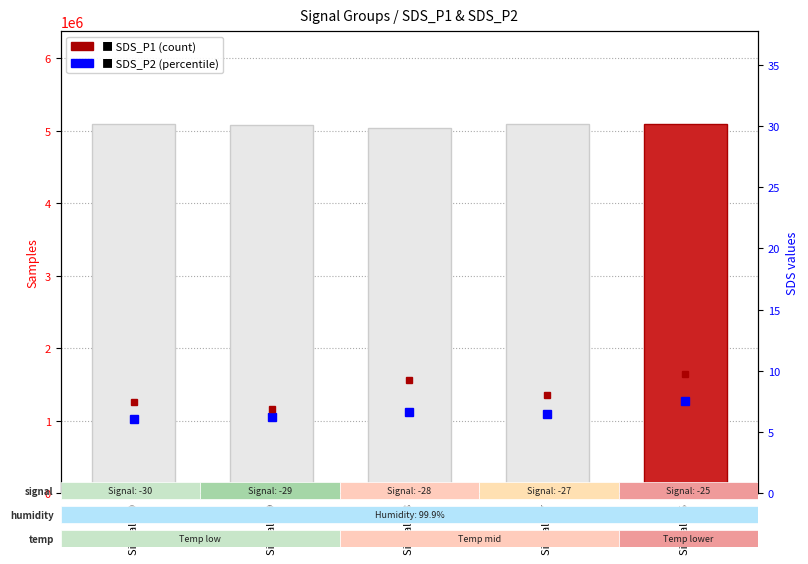

What is the value of the SDS_P1 (count) bar at the 1st from the left?

7.5